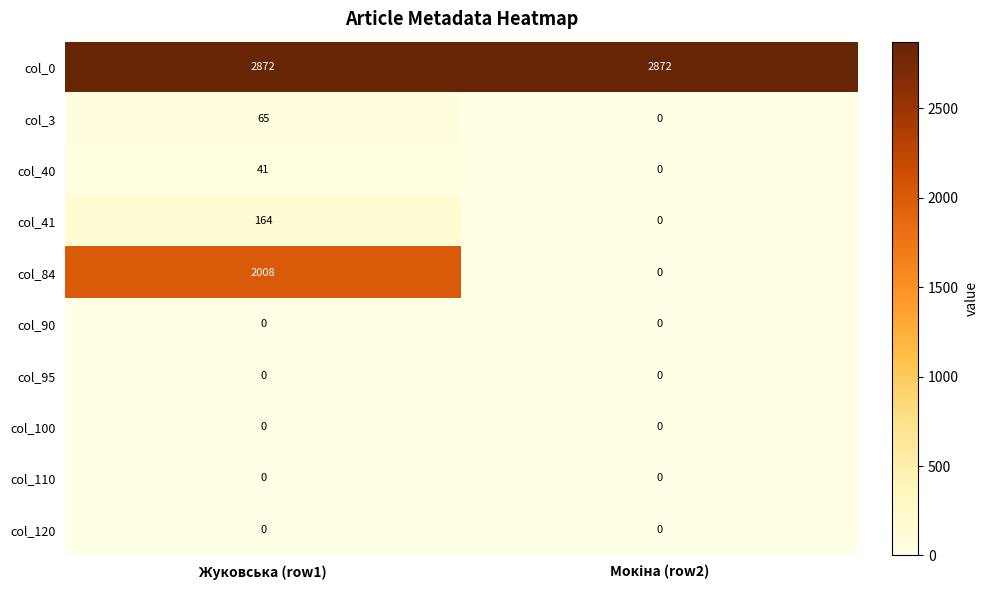

At how many categories does at least one series exceed 1356?

2